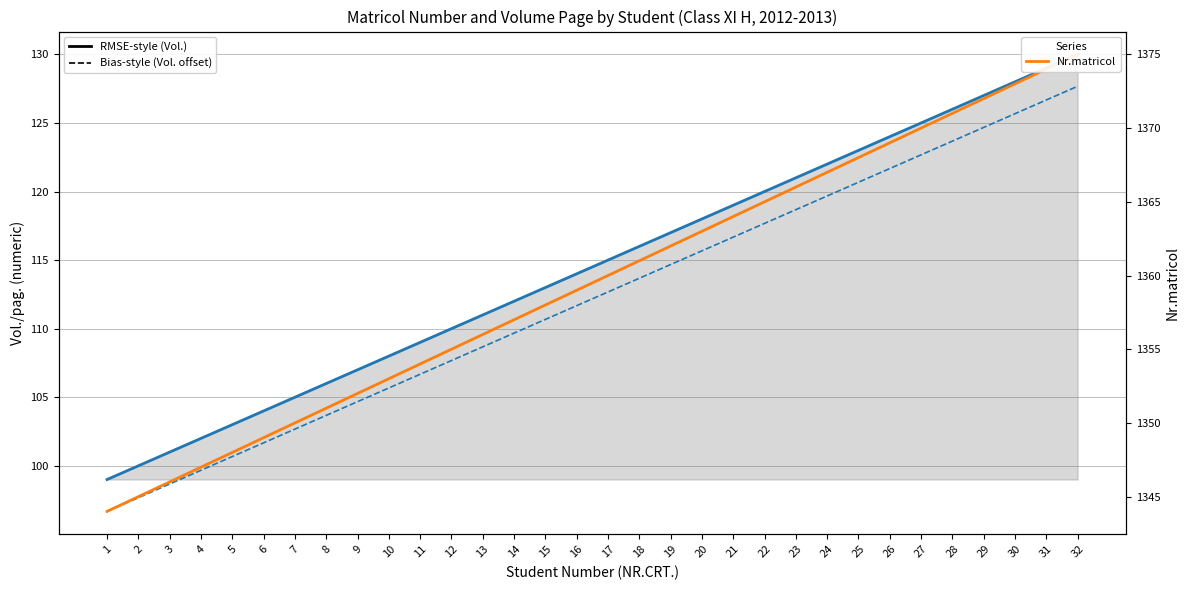

At 31, list the series in order from smallest to largest.

Vol./pag. offset (Bias-style), Vol./pag. (RMSE-style), Nr.matricol